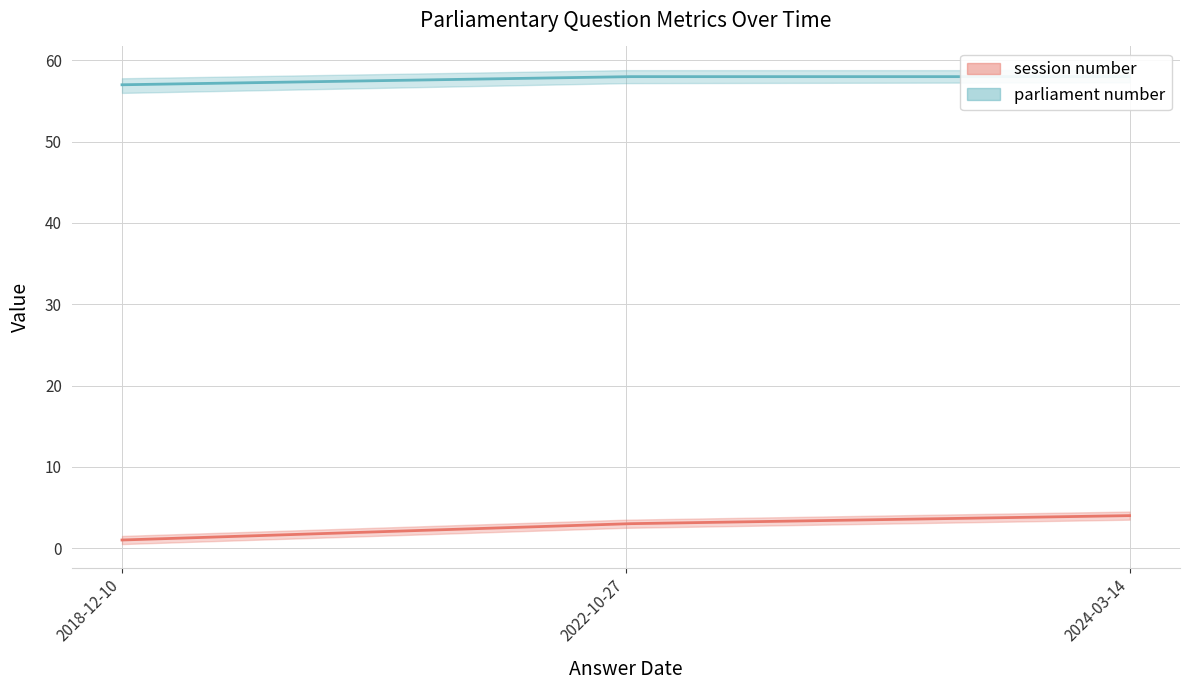

Is it true that parliament number equals 13 at 2024-03-14?

False